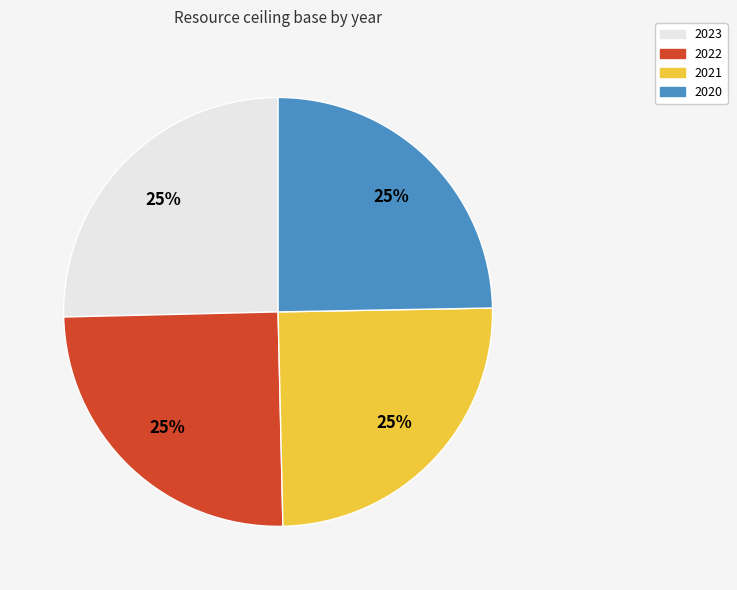

True or false: 2020 accounts for 11% of the total.

False